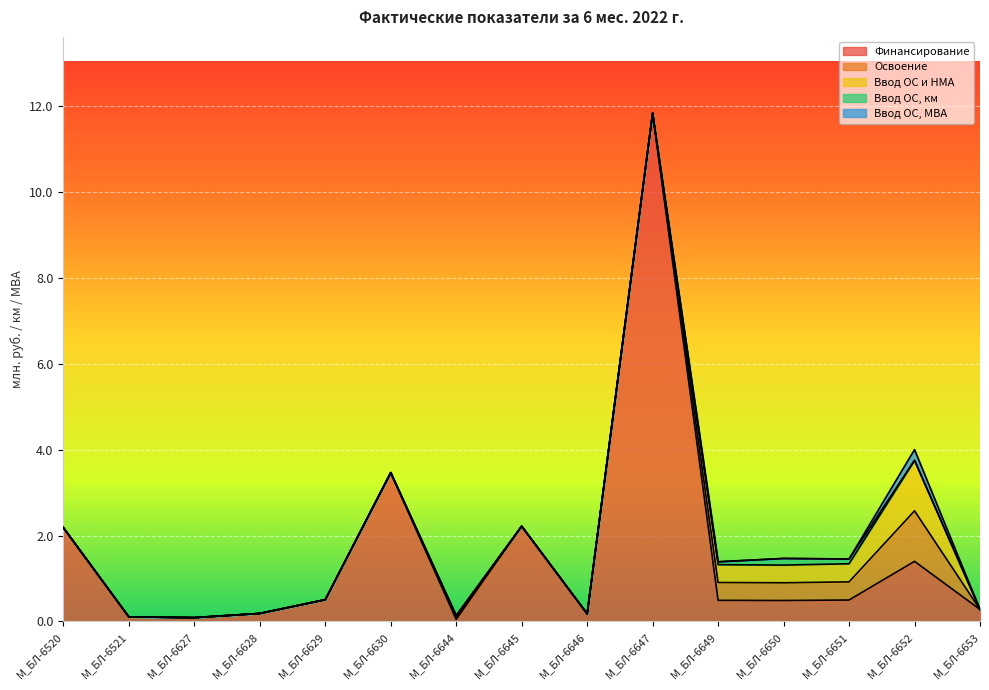

How many data points does each series have?

15